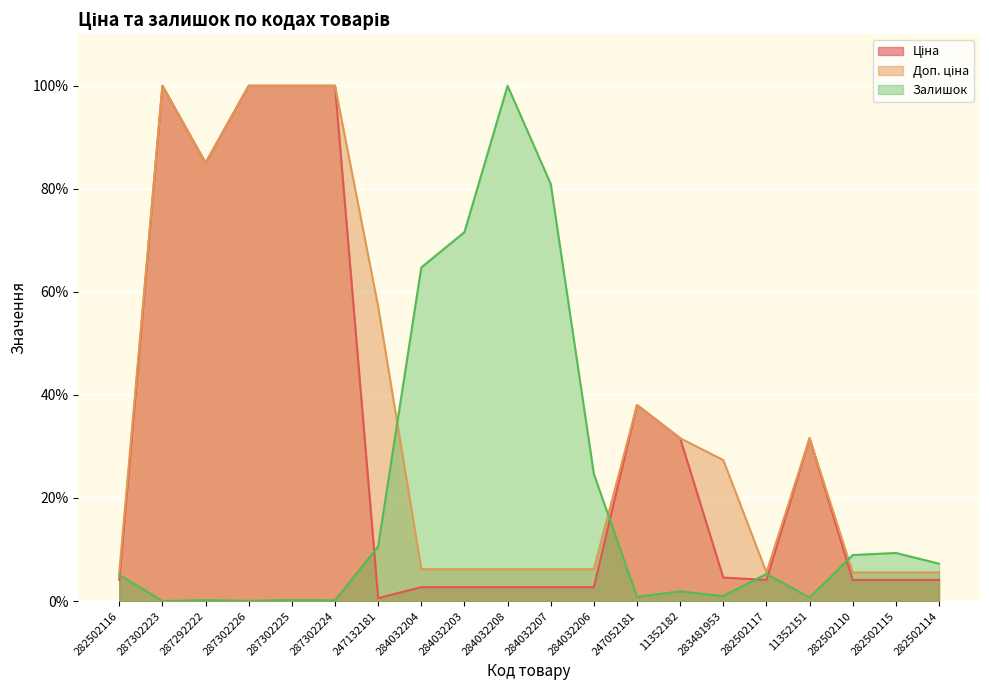

What is the sum of the Доп. ціна values at 287302223 and 287302226?

200.0